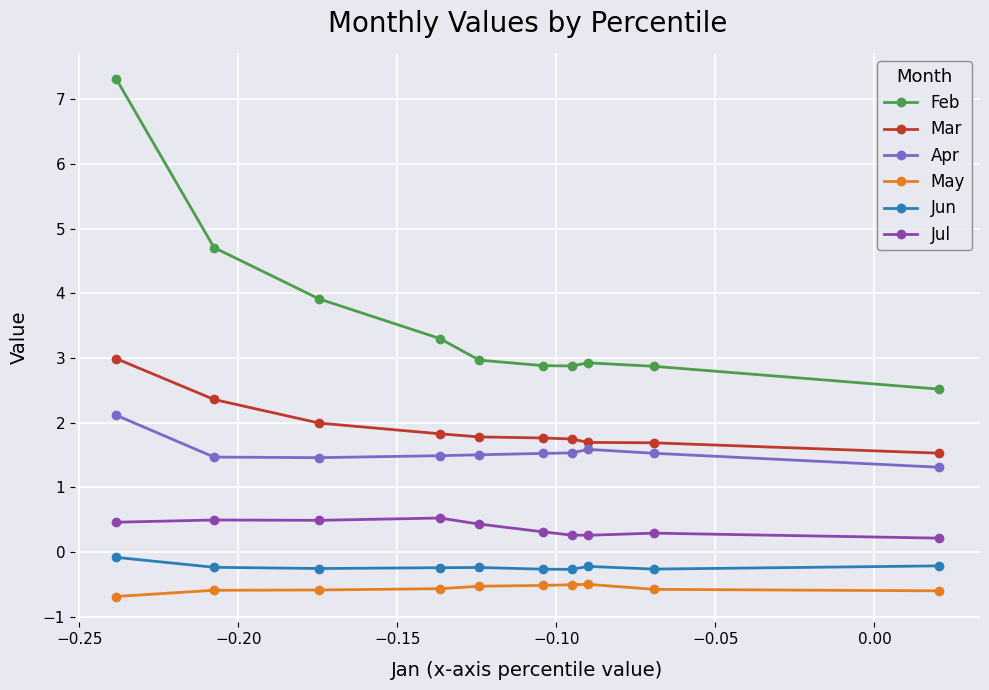

Which series has the largest range (max minus min)?

Feb